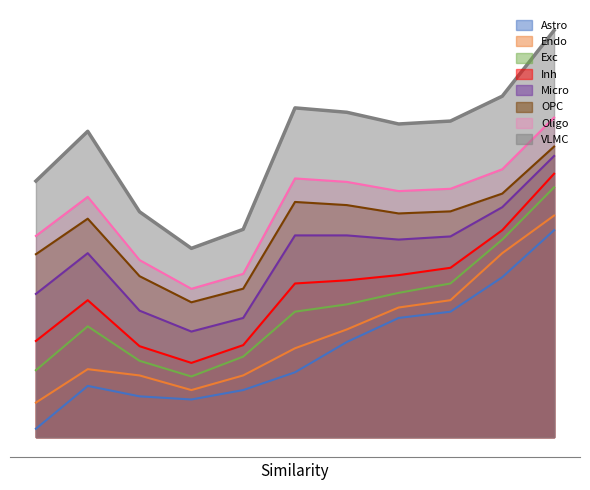

Does the chart have visible grid lines?

No